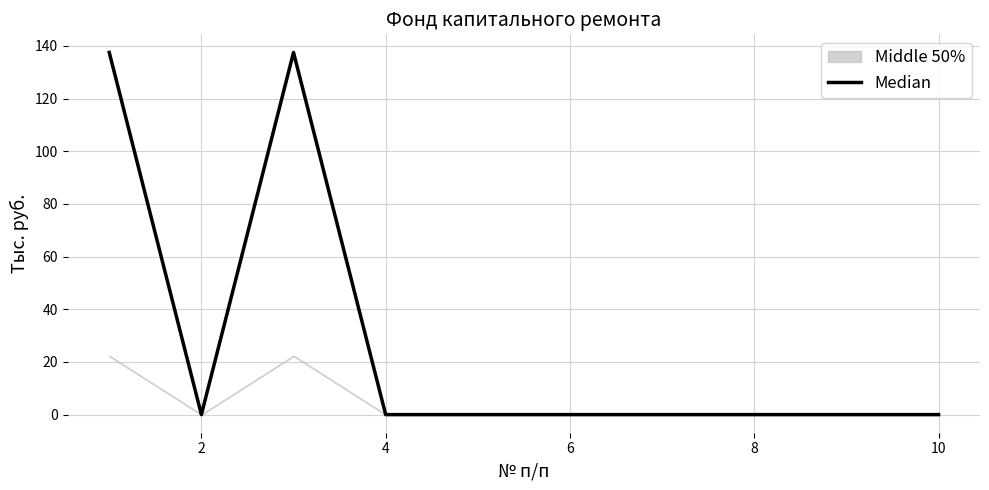

True or false: the data shows 0.0 at 4.

True